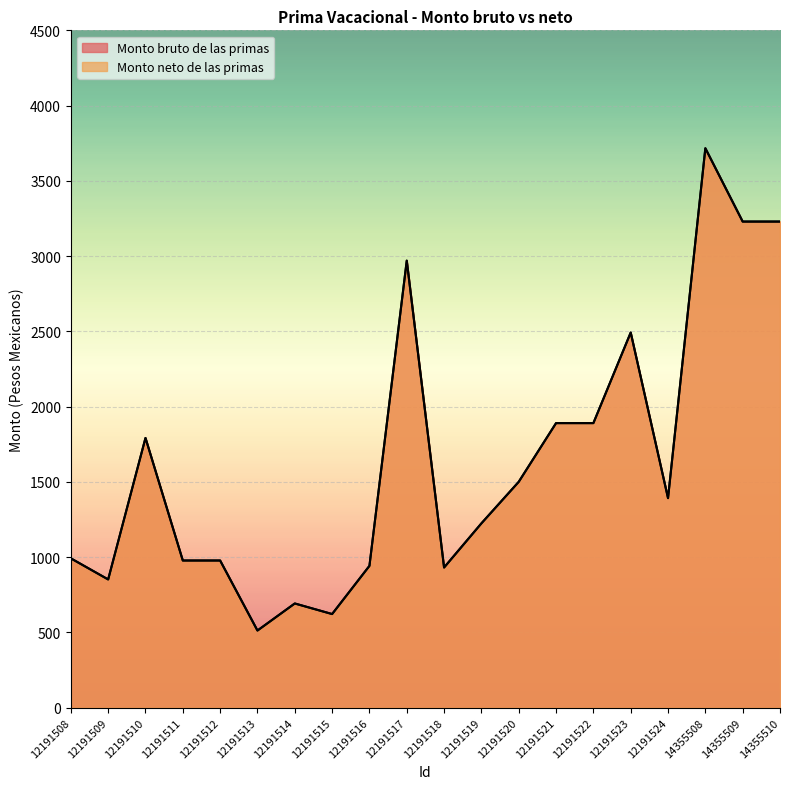

At which category is the sum across all series the highest?

14355508